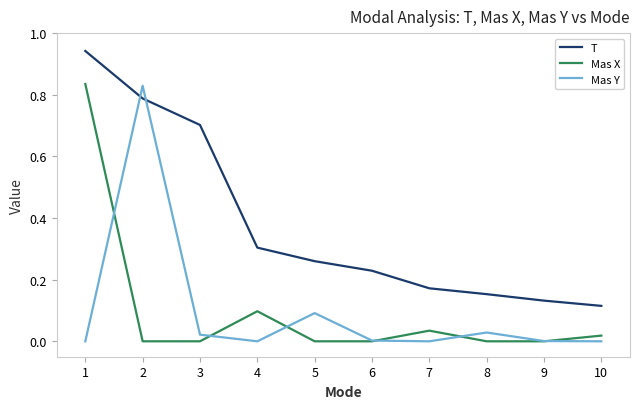

What are all the series names shown in the legend?

T, Mas X, Mas Y